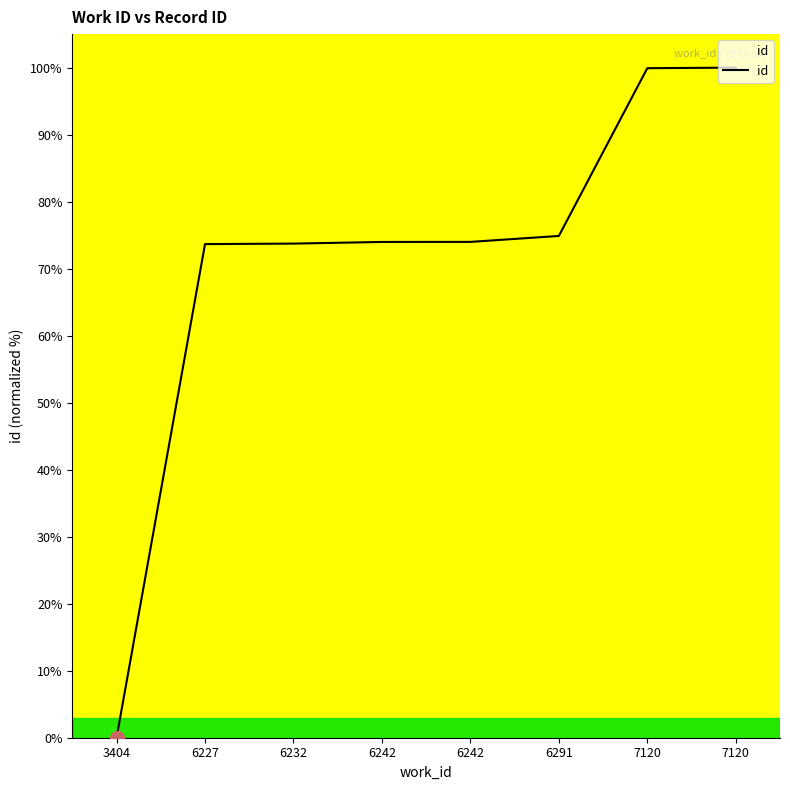

How many lines are shown in the chart?

1